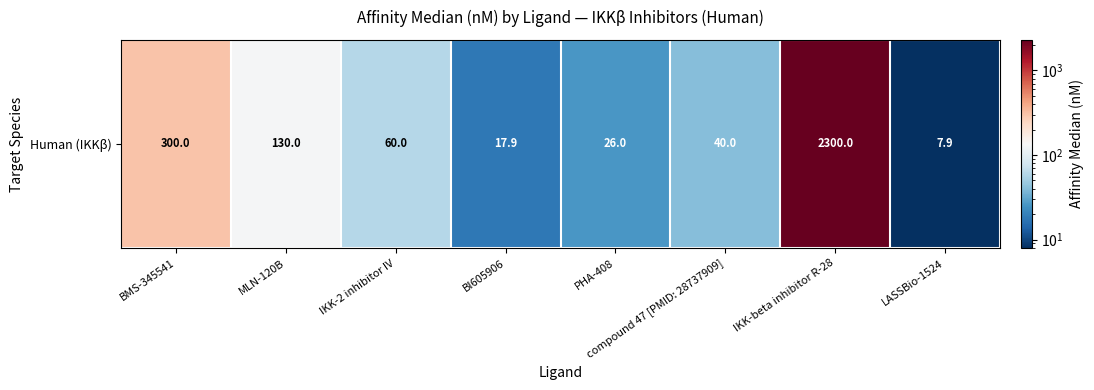

What is the difference between the values at PHA-408 and compound 47 [PMID: 28737909]?

14.0